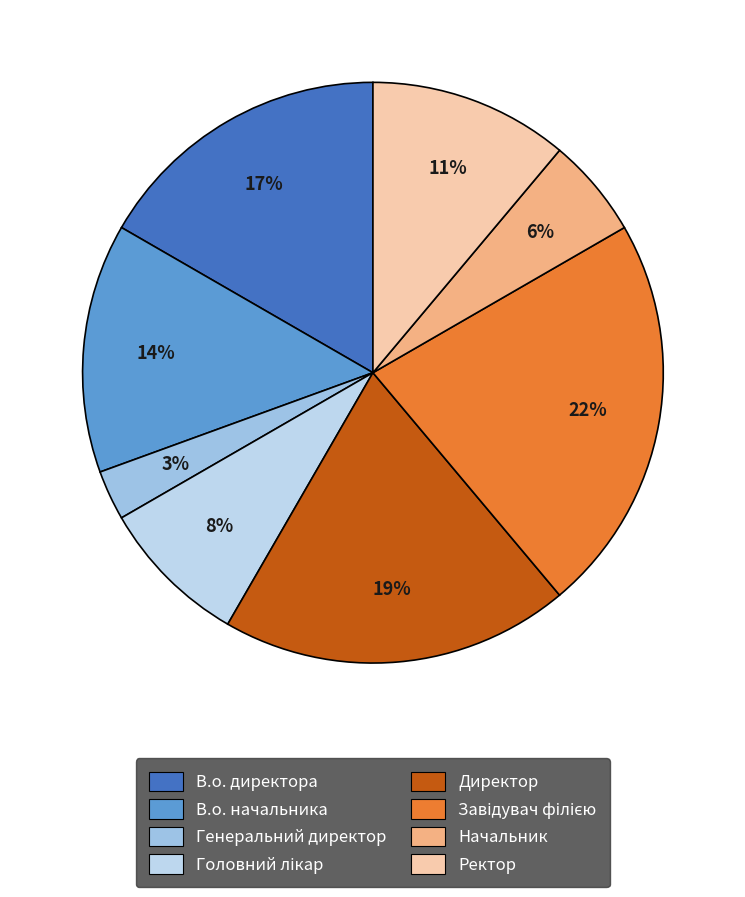

The Генеральний директор slice represents 8% of the pie. True or false?

False